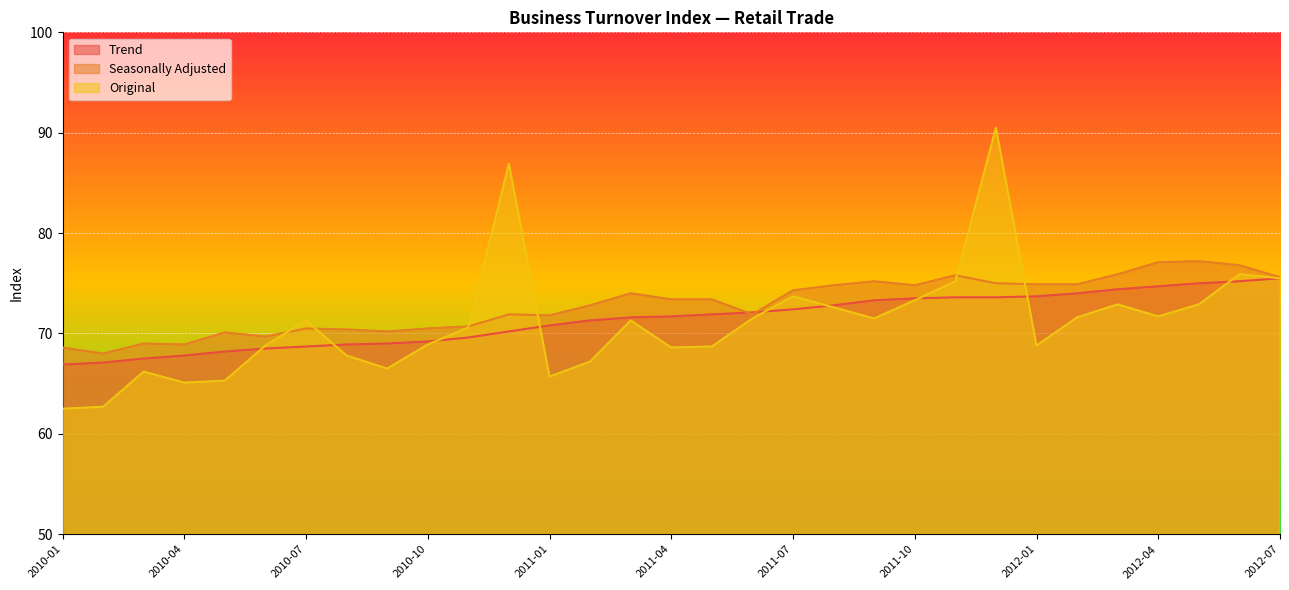

How many values in the Trend series are below 71?

13